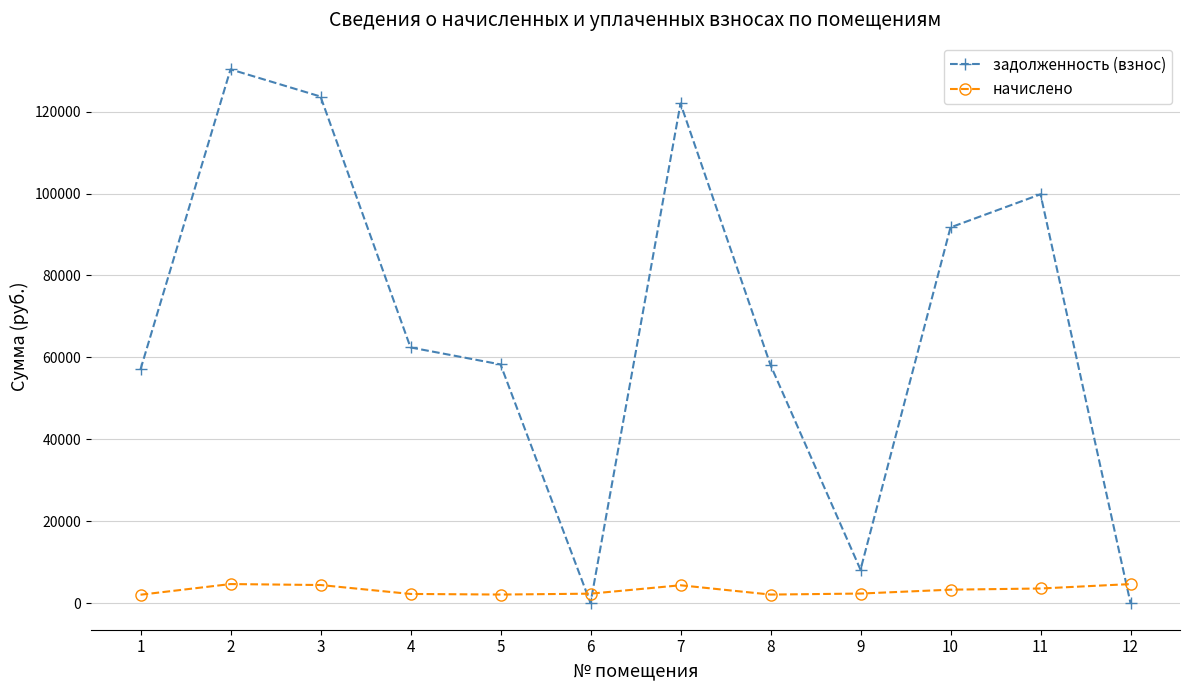

What is the maximum value shown in the chart?

130322.5